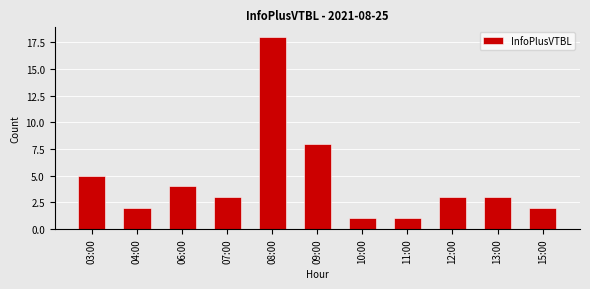

Which category has the highest value across all series?

08:00